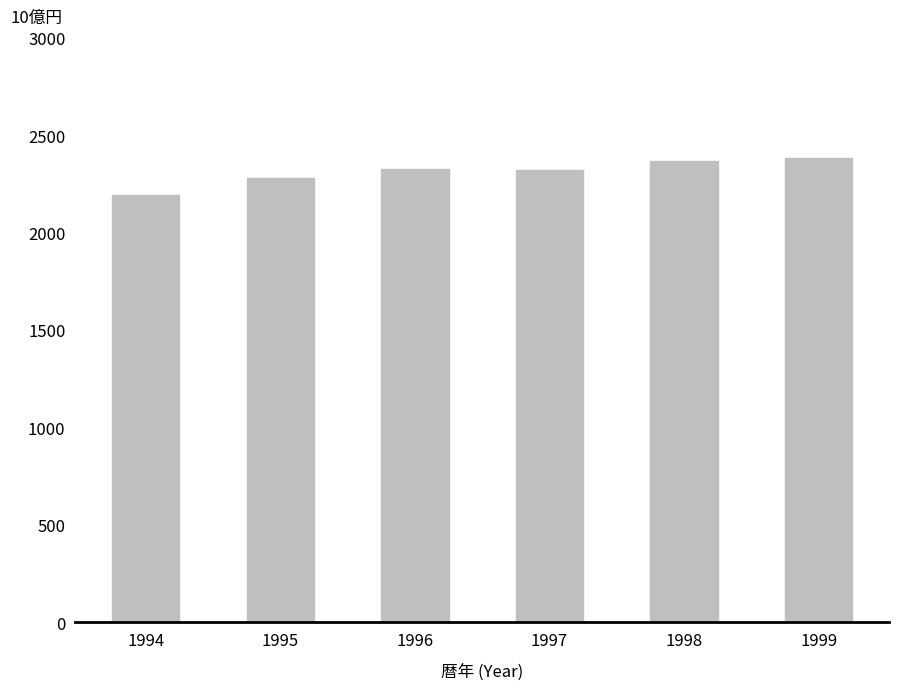

How many distinct data groups are displayed?

1